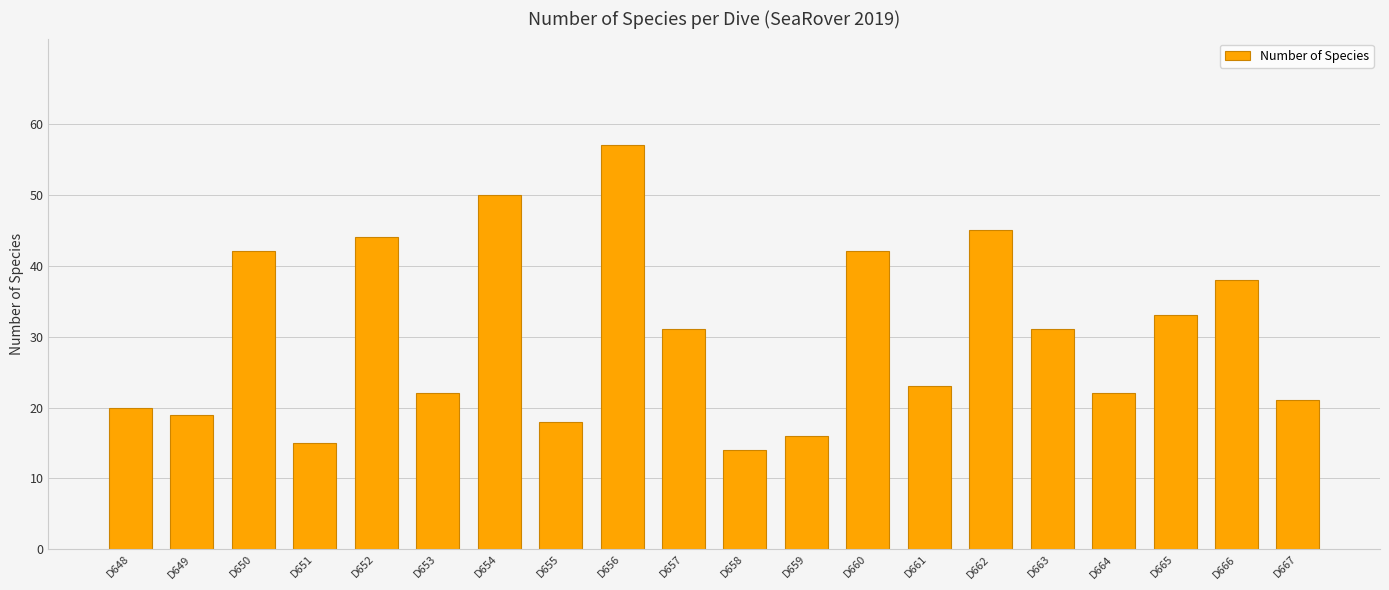

At which label is the value closest to 35?

D665